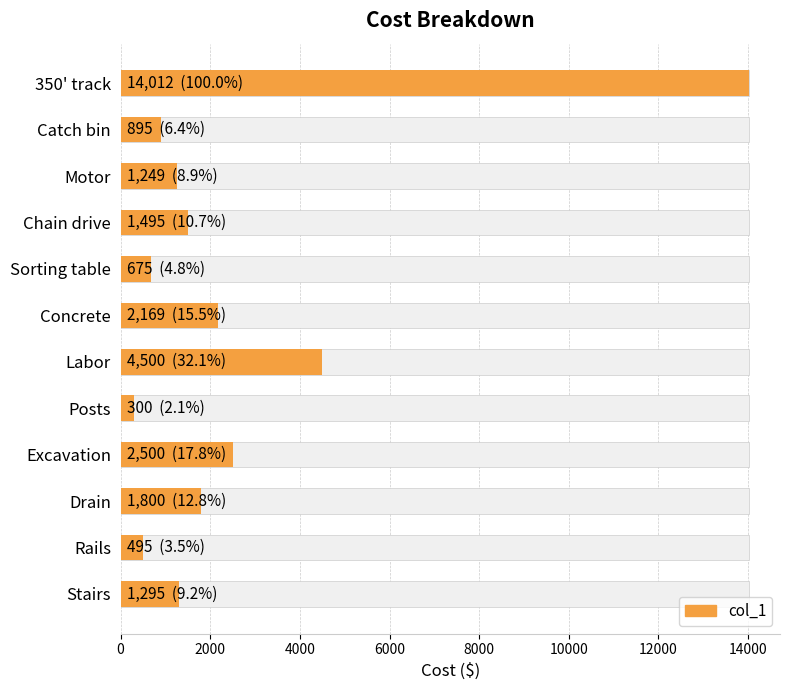

What position from the left is 10000?

6